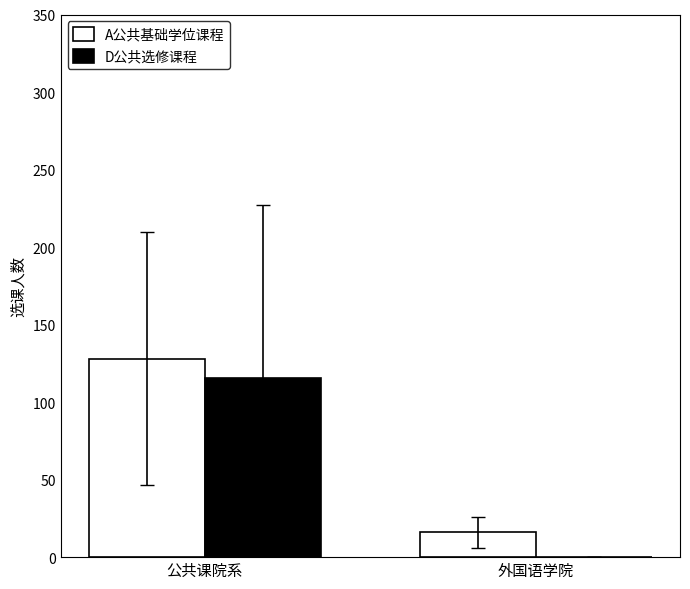

The value of D公共选修课程 at 外国语学院 is 0.0. True or false?

True